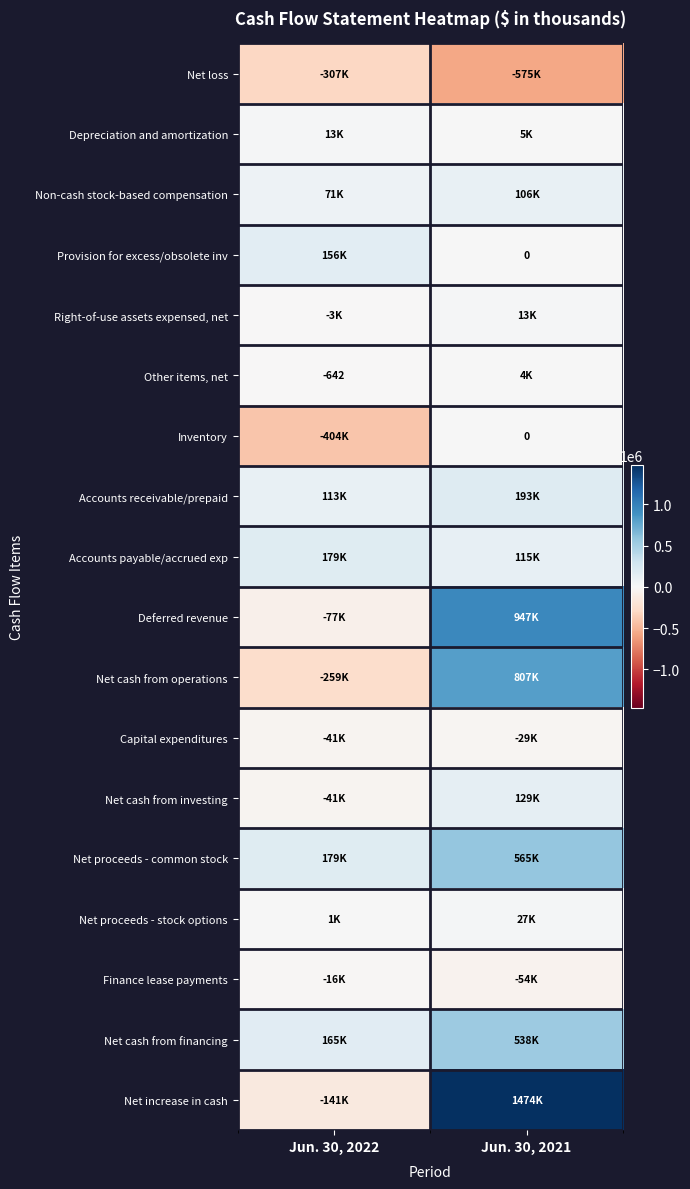

How many categories are shown in the chart?

2